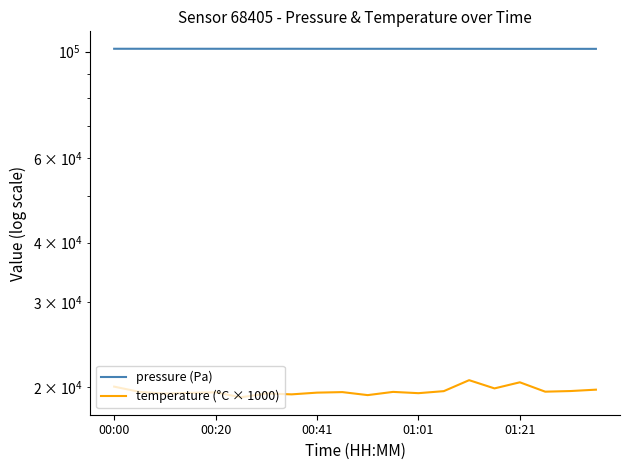

How many lines are shown in the chart?

2